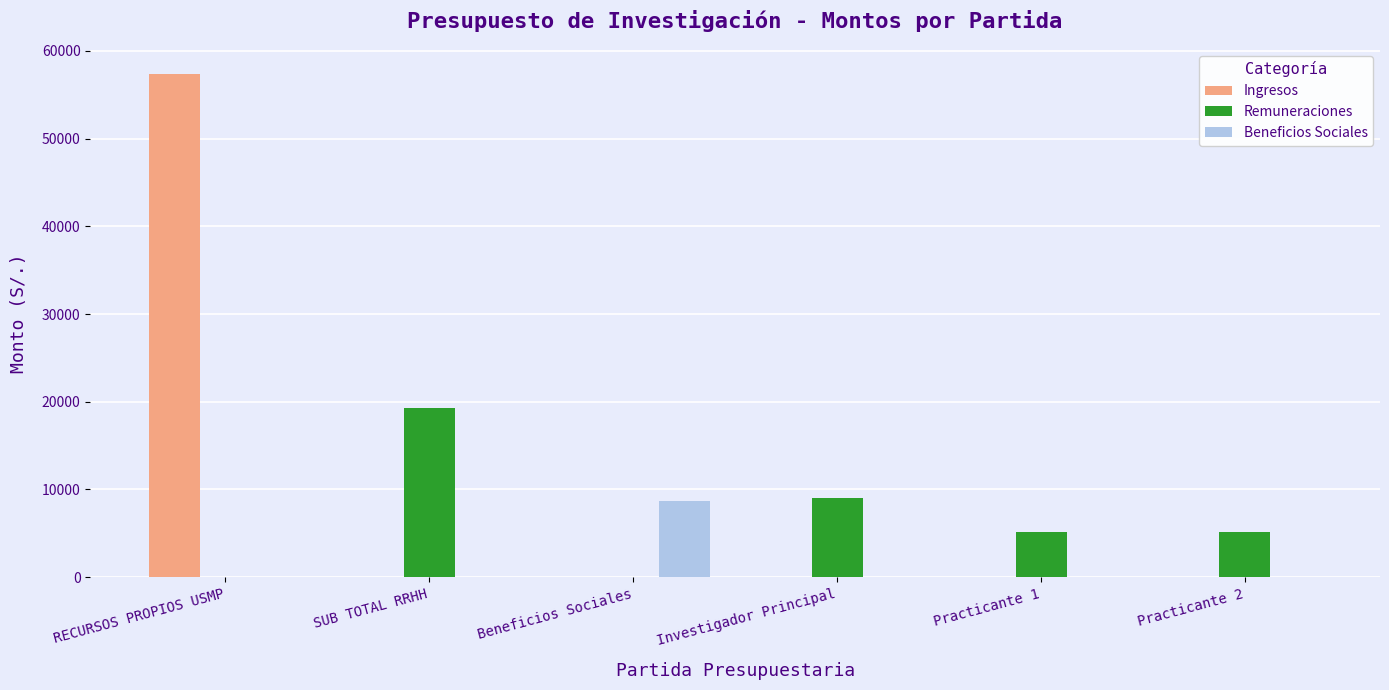

At which category is the sum across all series the highest?

RECURSOS PROPIOS USMP